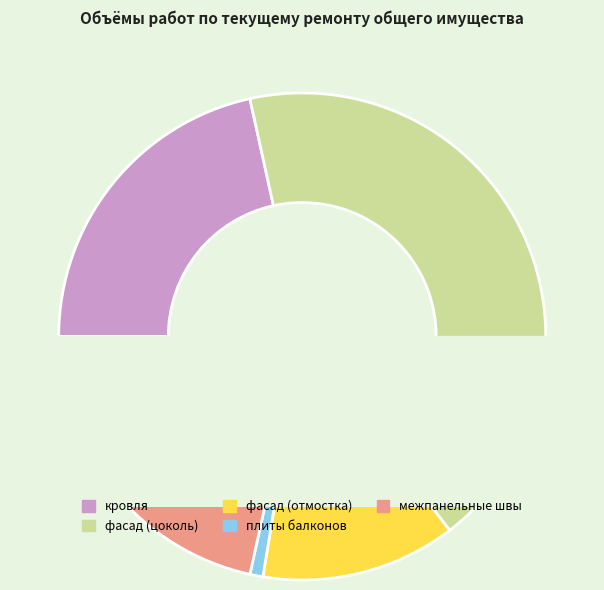

What percentage is the фасад (отмостка) slice, to the nearest percent?

13%